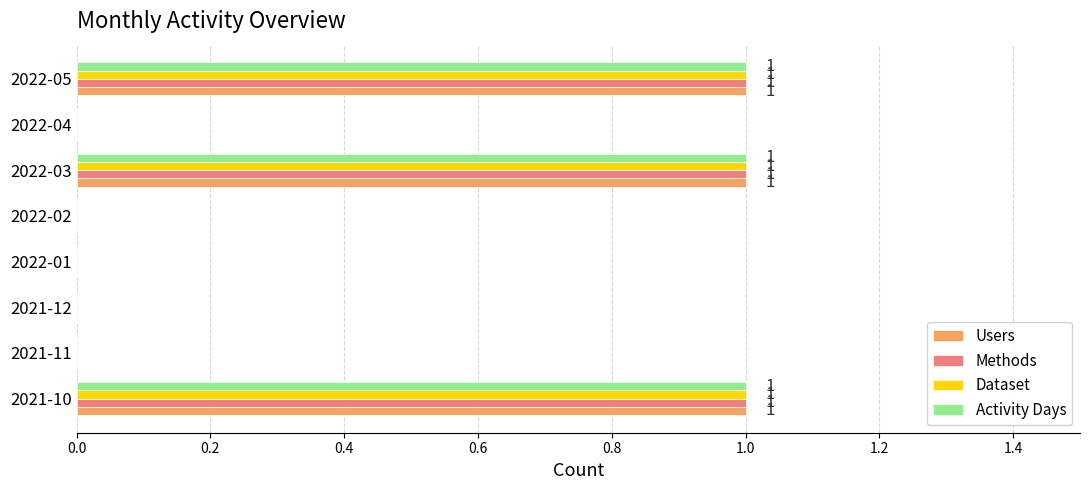

What is the sum of all Dataset values?

3